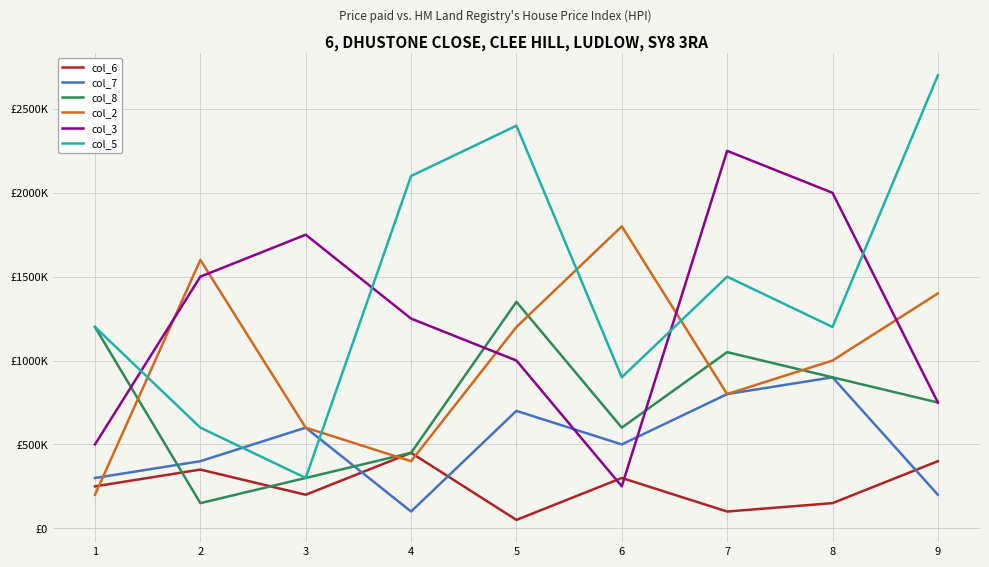

What are all the series names shown in the legend?

col_6, col_7, col_8, col_2, col_3, col_5